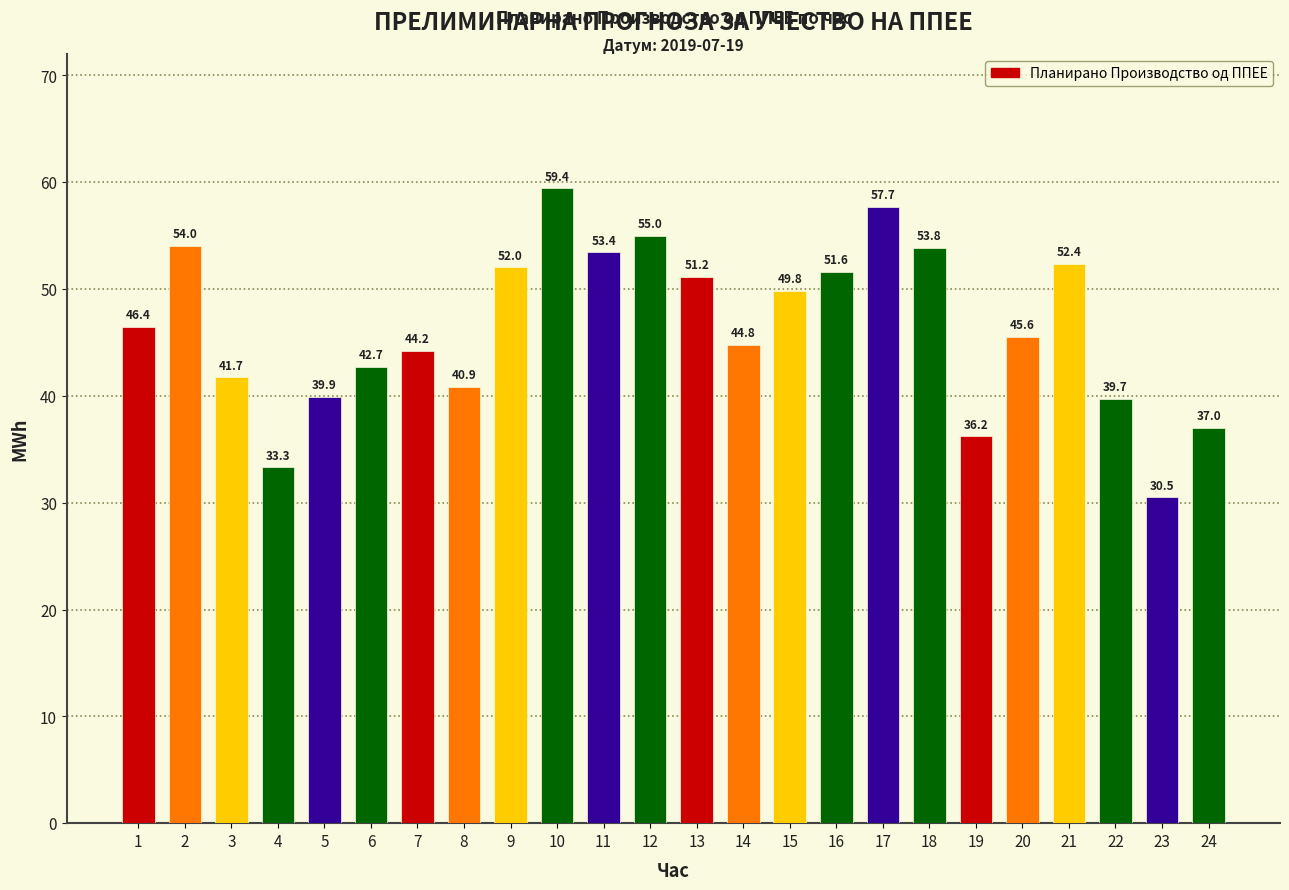

List the labels in order of value, smallest first.

23, 4, 19, 24, 22, 5, 8, 3, 6, 7, 14, 20, 1, 15, 13, 16, 9, 21, 11, 18, 2, 12, 17, 10